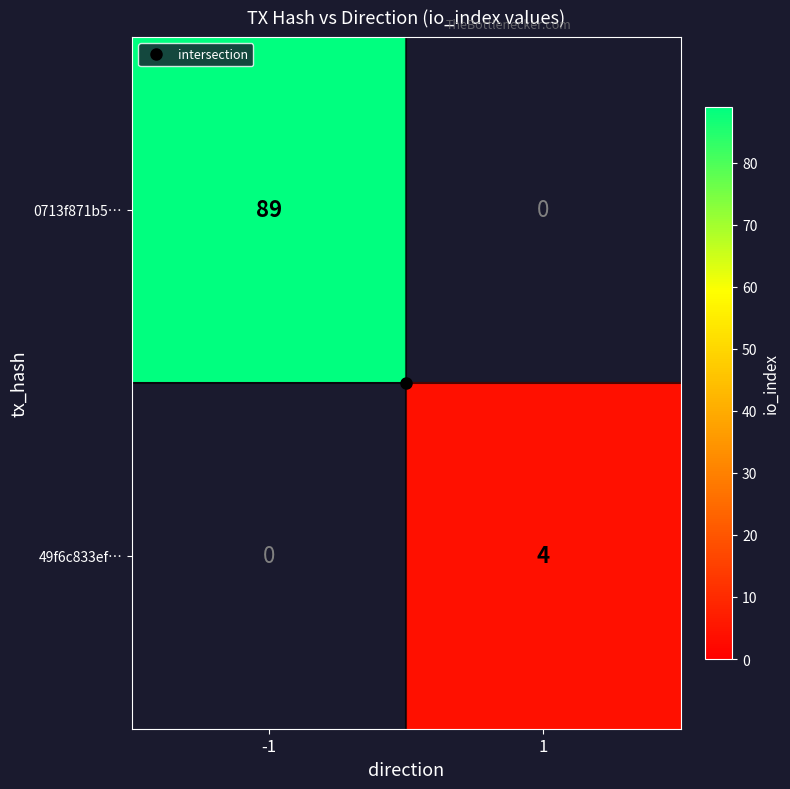

Which series has the widest spread of values?

0713f871b5…